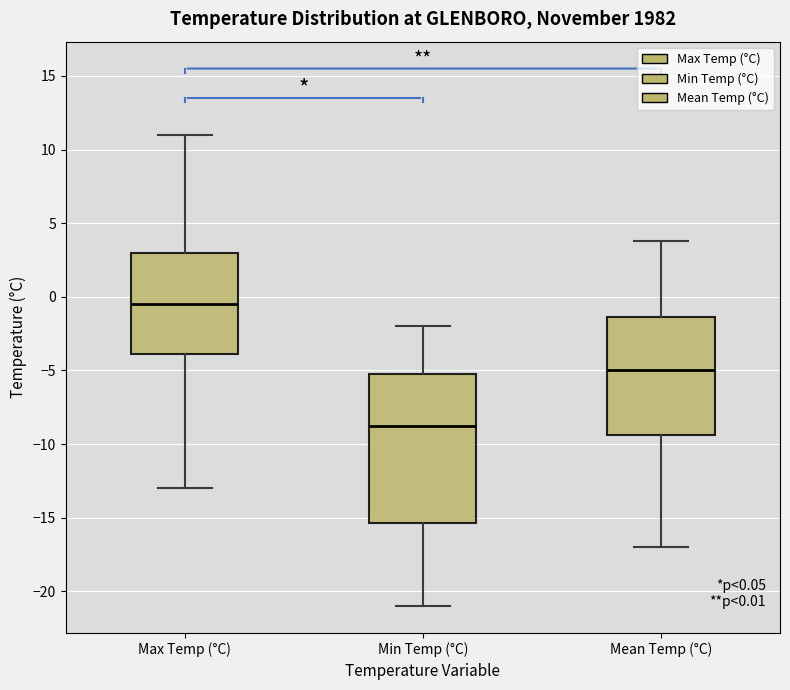

Which box is the tallest, from its lower edge to its upper edge?

Min Temp (°C)